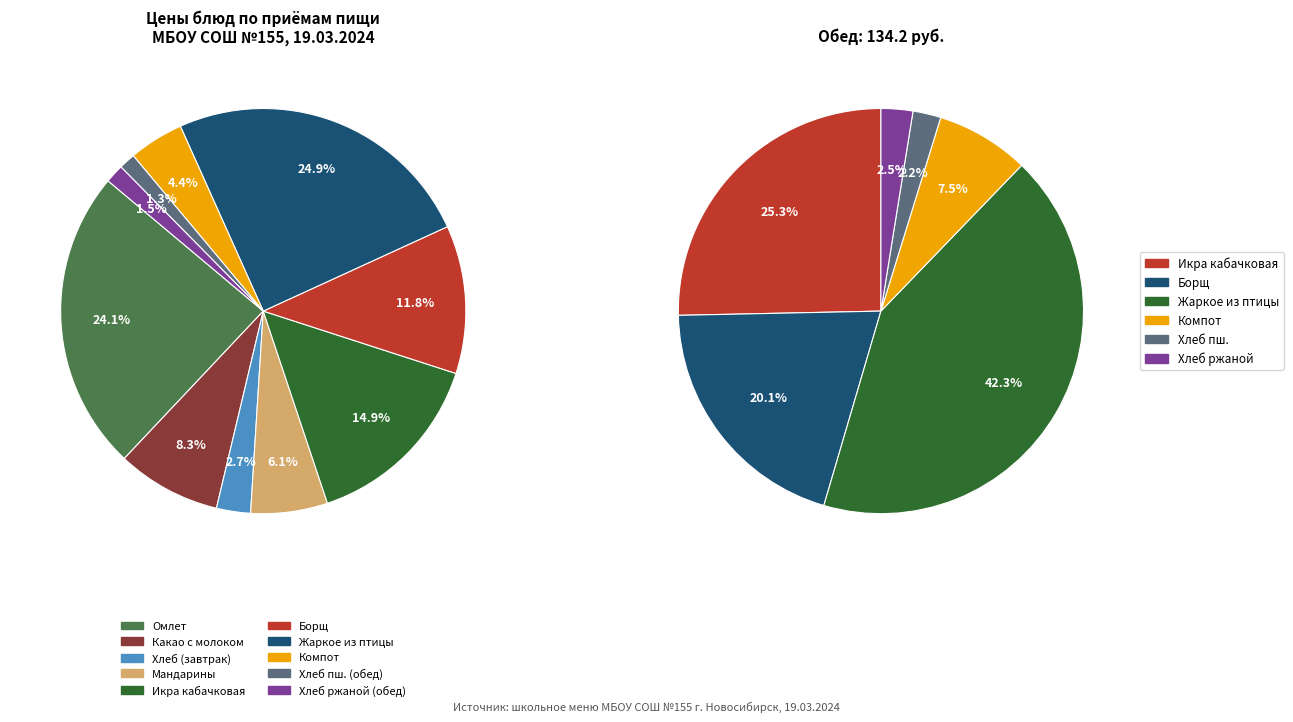

Is it true that Хлеб пшеничный/ржано-пшеничный (завтрак) is 17% of the pie?

False